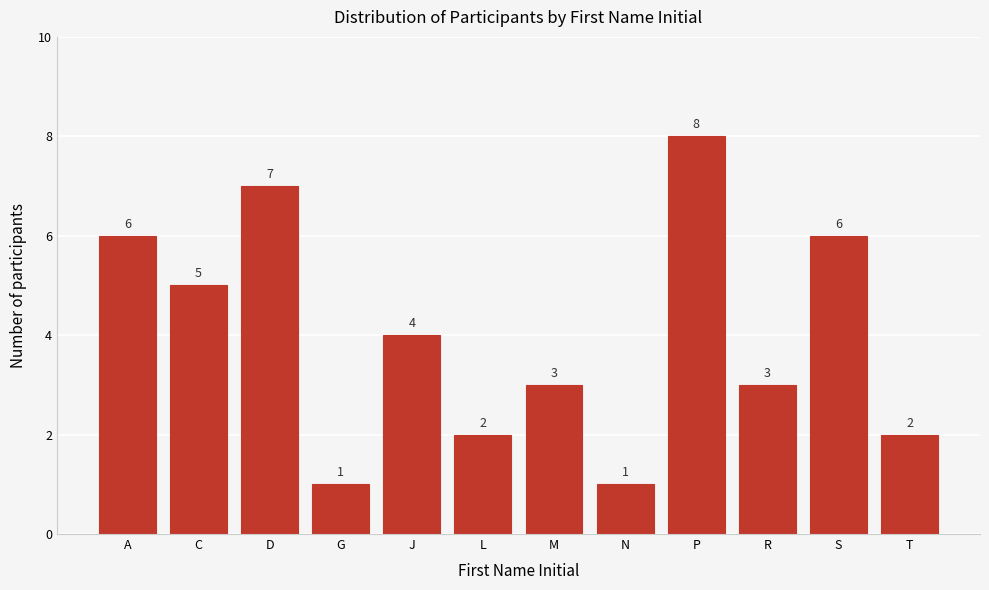

Reading right to left, extract all data points from this chart.

T=2	S=6	R=3	P=8	N=1	M=3	L=2	J=4	G=1	D=7	C=5	A=6